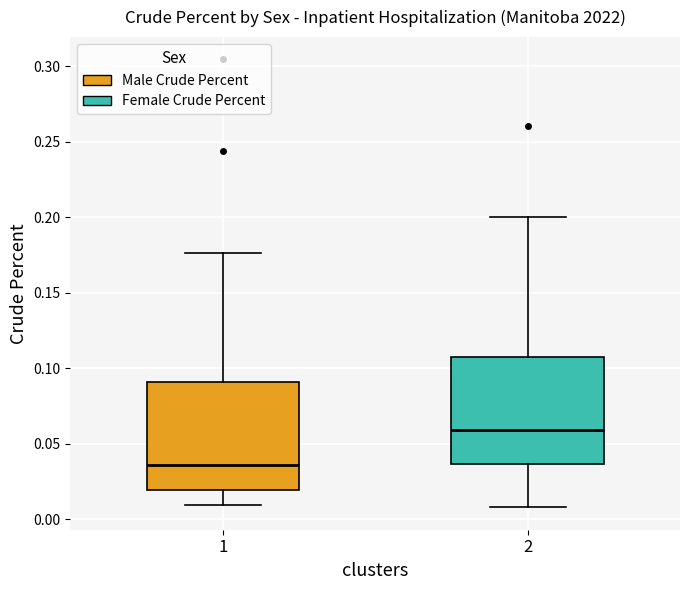

Which box has the highest median line?

2